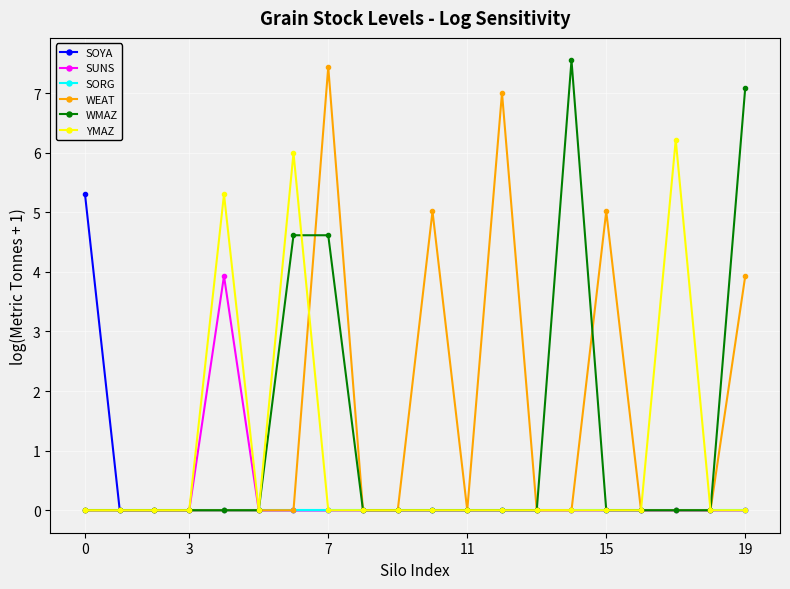

The value of WMAZ at 11 is 0.0. True or false?

True